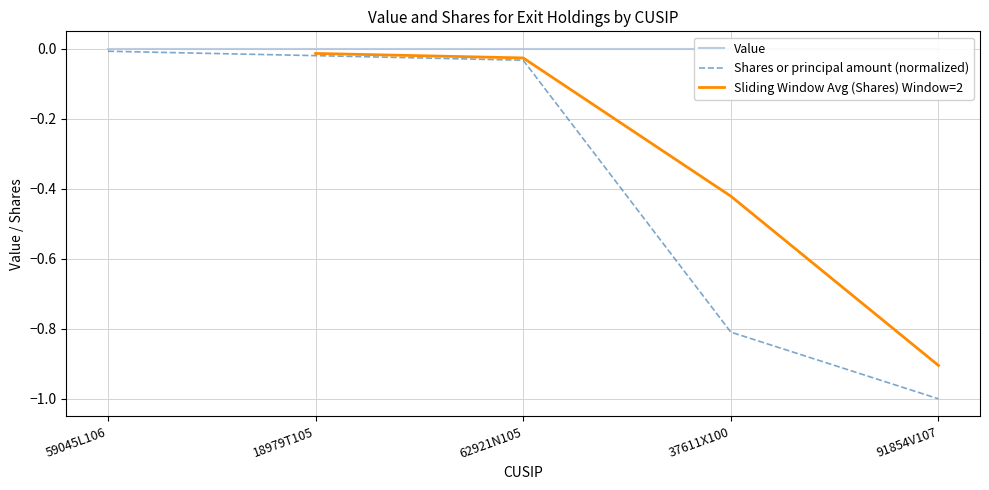

What is the difference between the maximum and second lowest values?

0.8